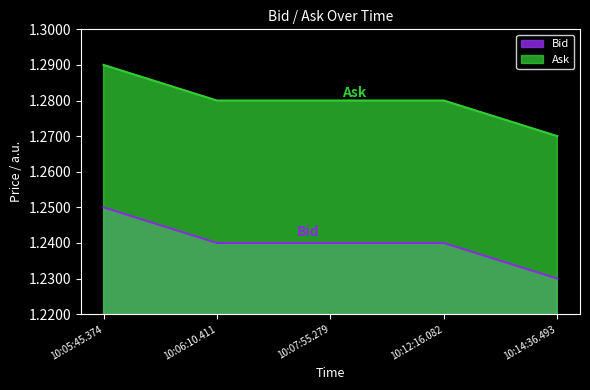

Does the chart display data point markers on the line(s)?

No